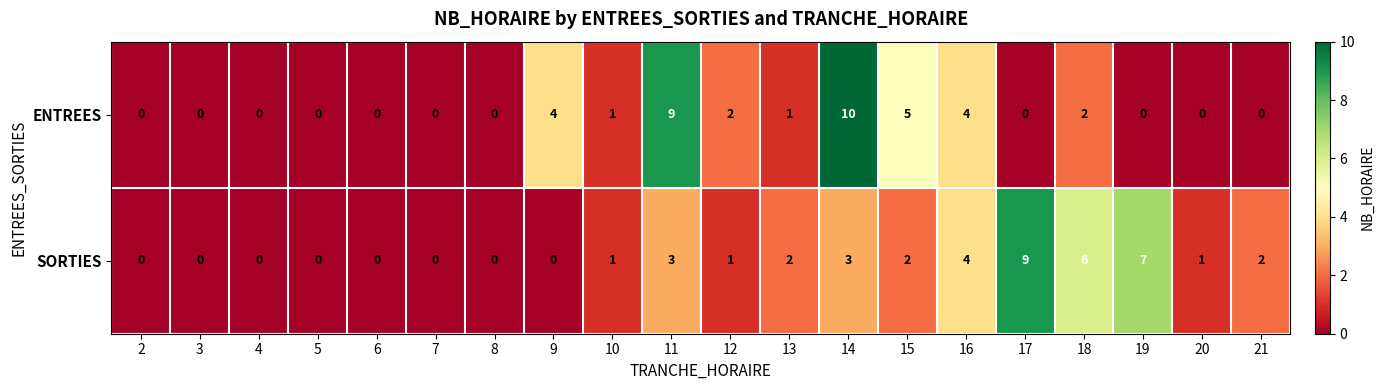

Count the number of data series in this chart.

2